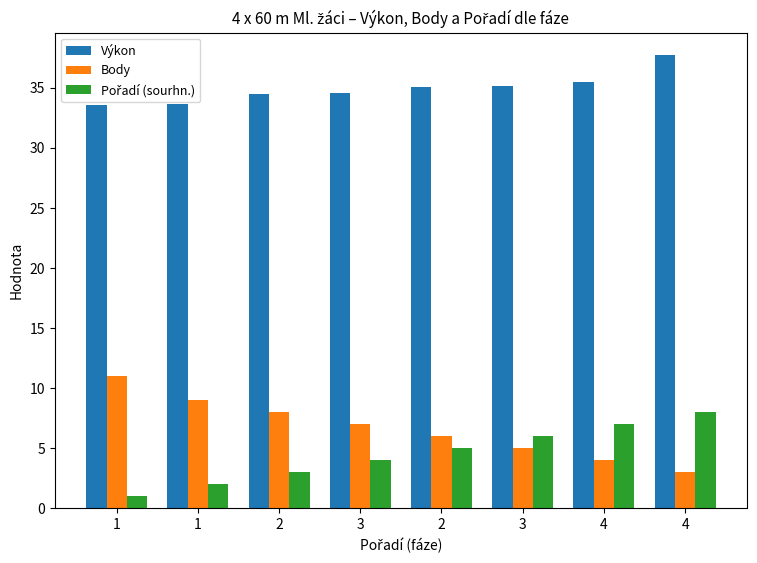

How many bars are there in total?

24